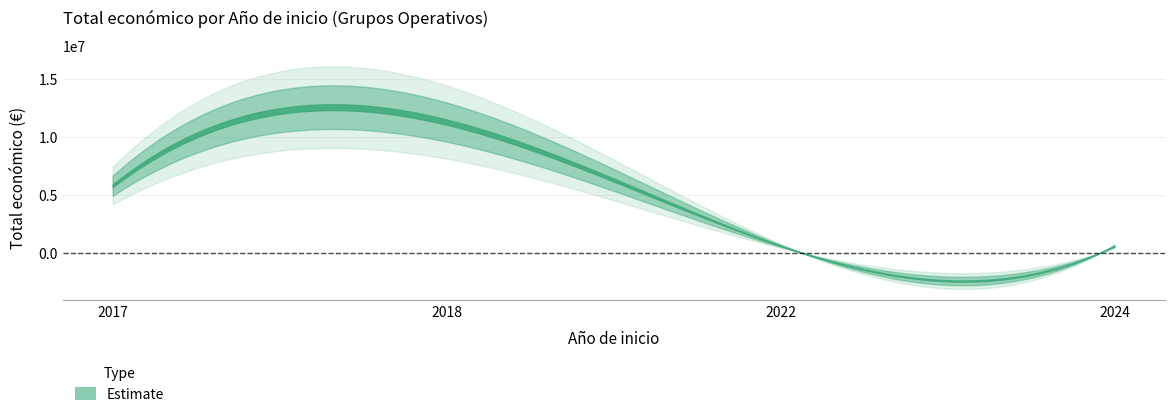

What is the label of the 7th point from the right?

2018